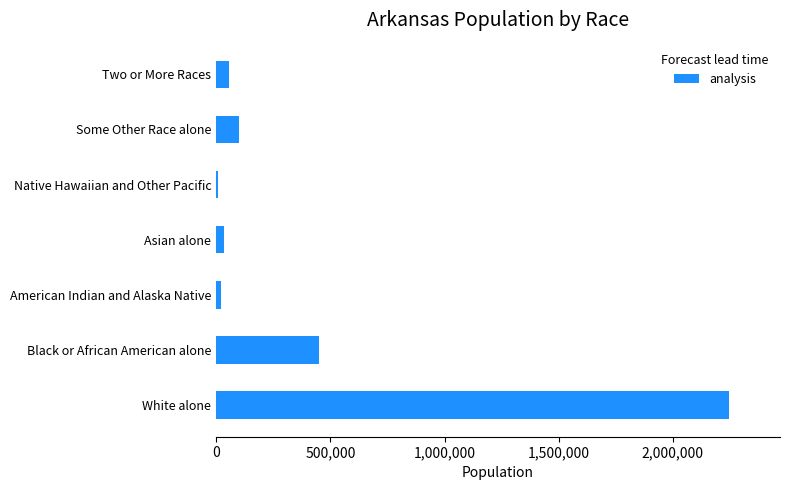

What is the sum of the values at White alone and Two or More Races?

2302239